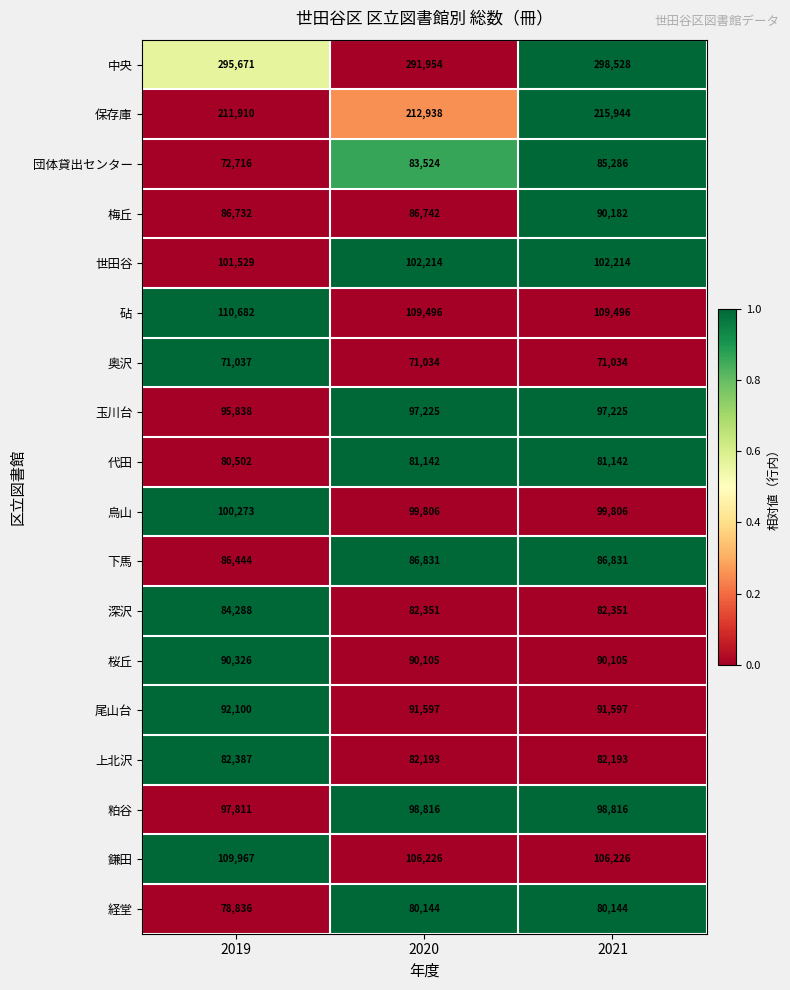

True or false: 中央 has a value of 128651 at 2019.

False